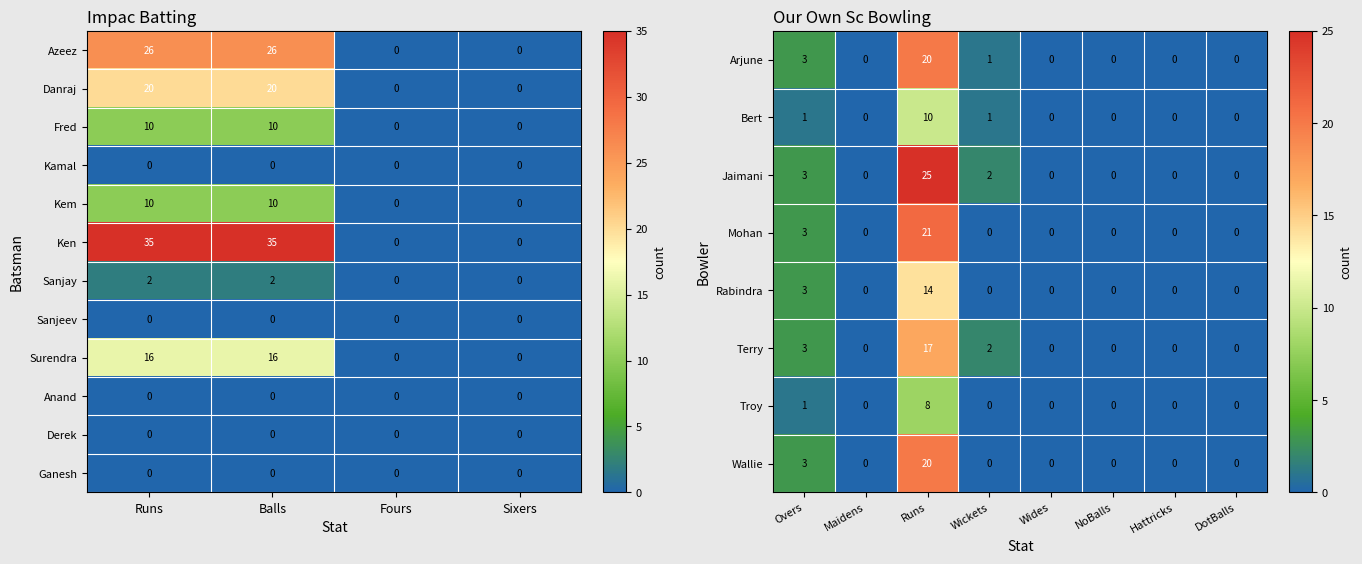

What is the sum of all Fred Dharilall values?

20